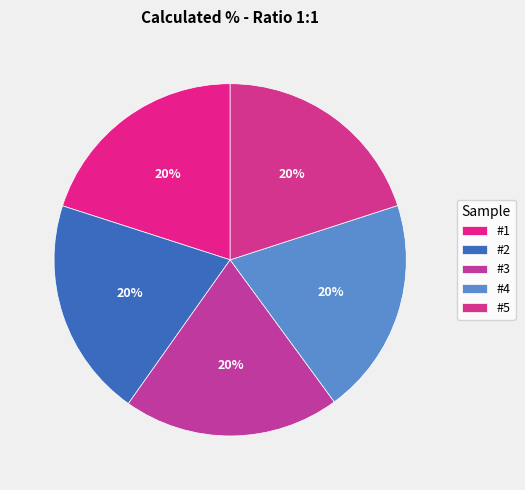

Count the number of slices in the pie.

5